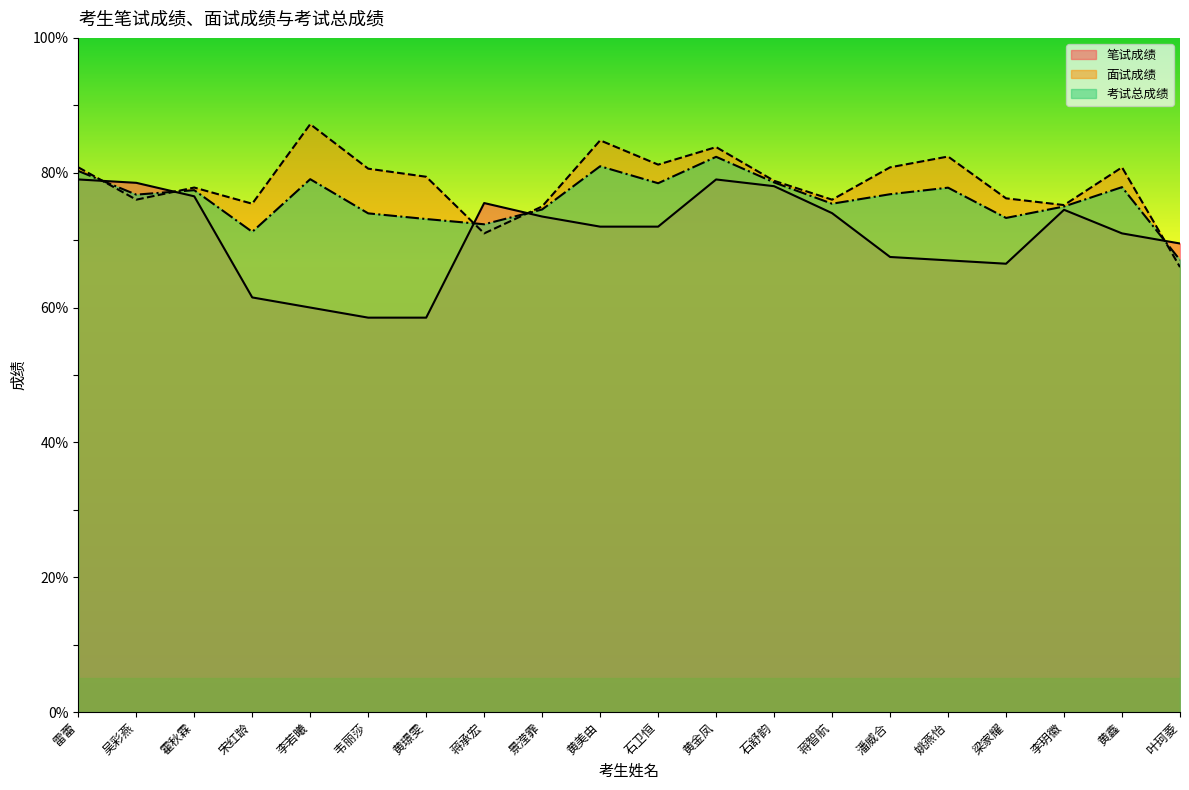

What is the total value across all series at 梁家耀?

216.0